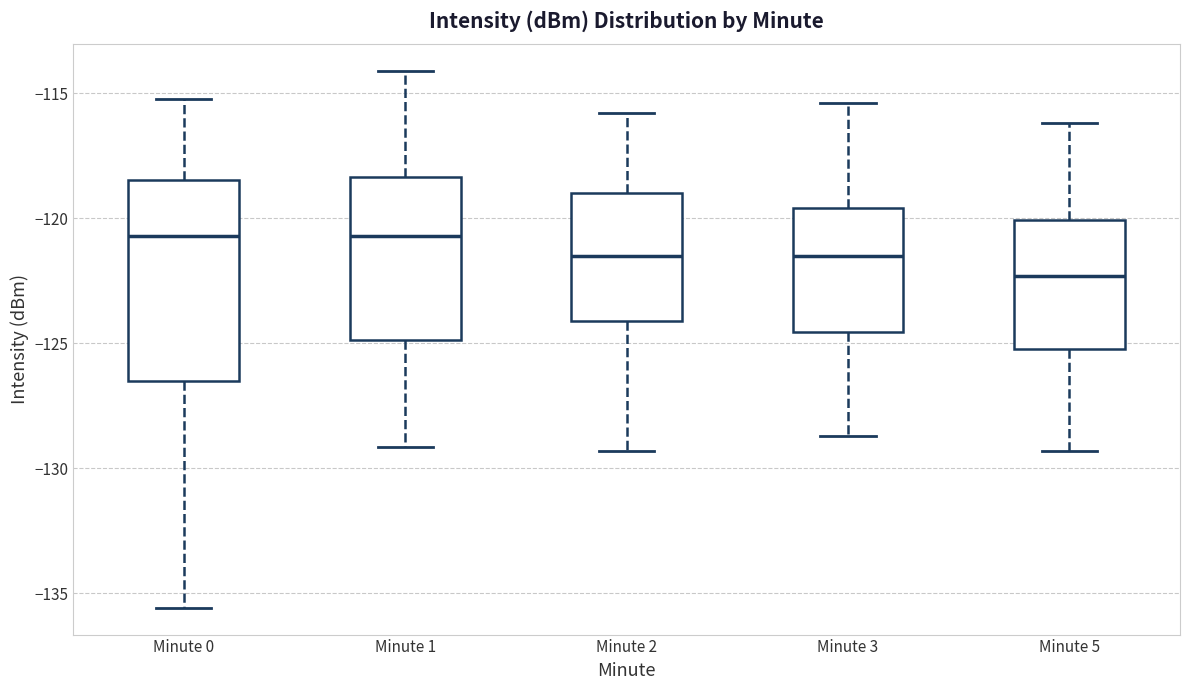

Which box is the tallest, from its lower edge to its upper edge?

Minute 0